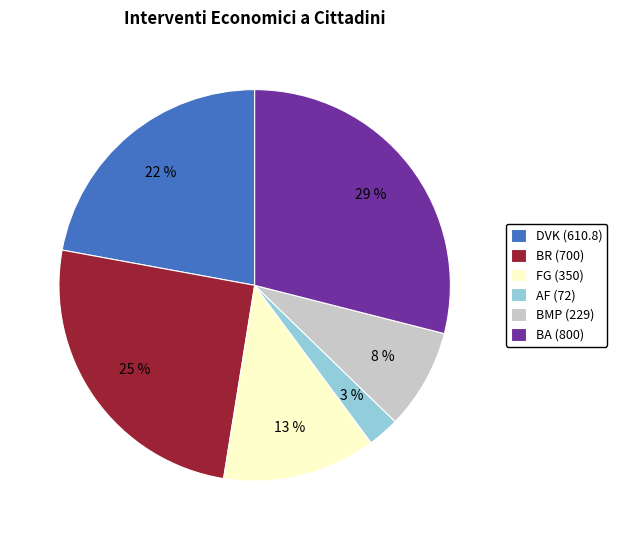

To the nearest percent, what portion does BA (800) represent?

29%